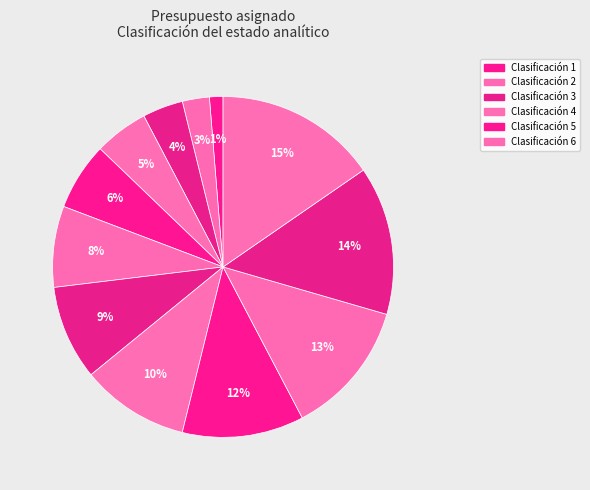

How many slices are in this pie chart?

12